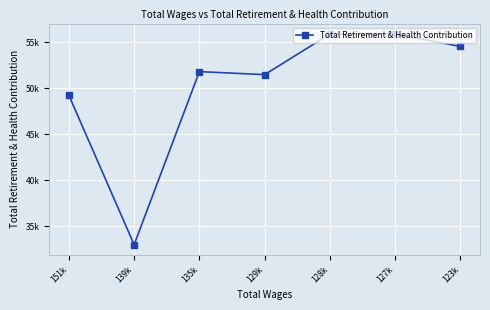

At which label is the value closest to 44426?

151k